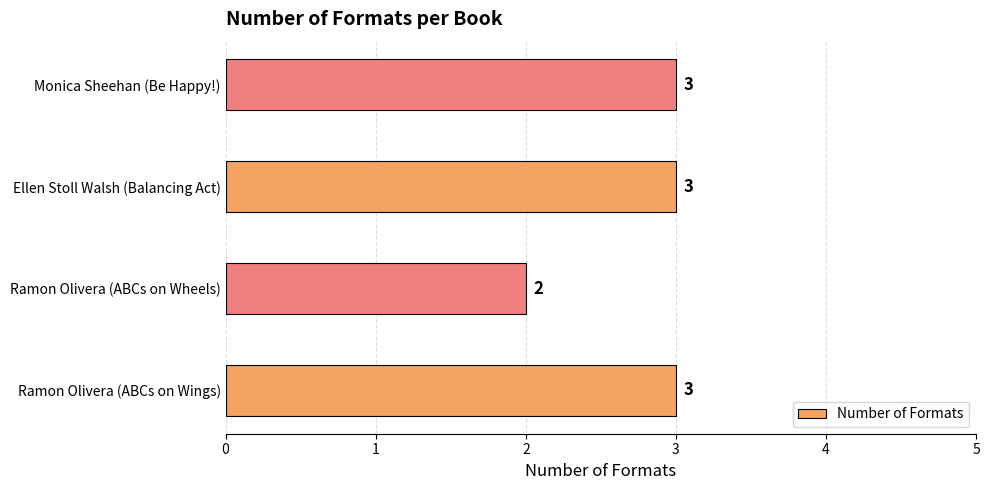

What is the maximum value shown in the chart?

3